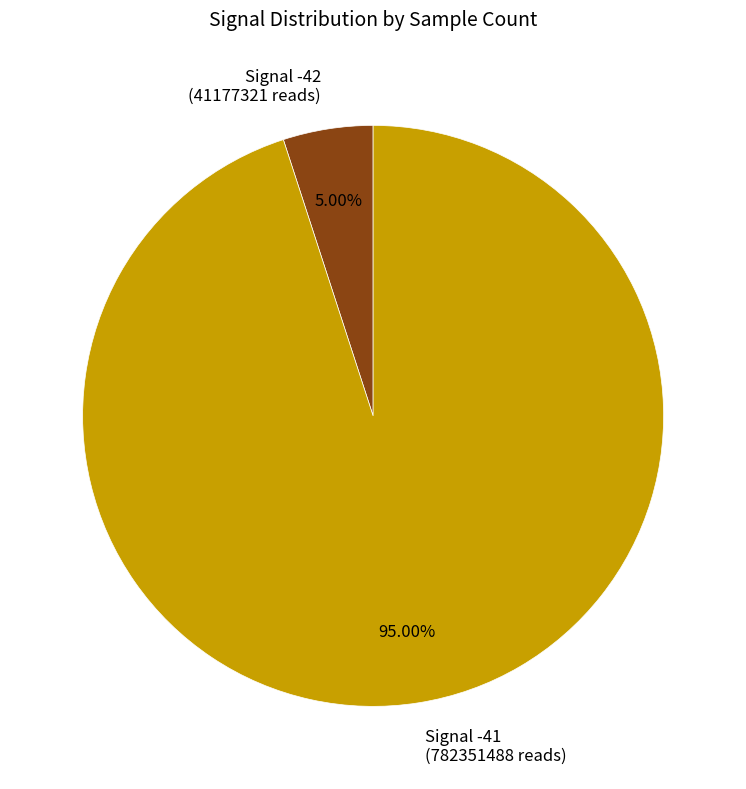

What is the majority slice?

Signal -41 (782351488 reads)